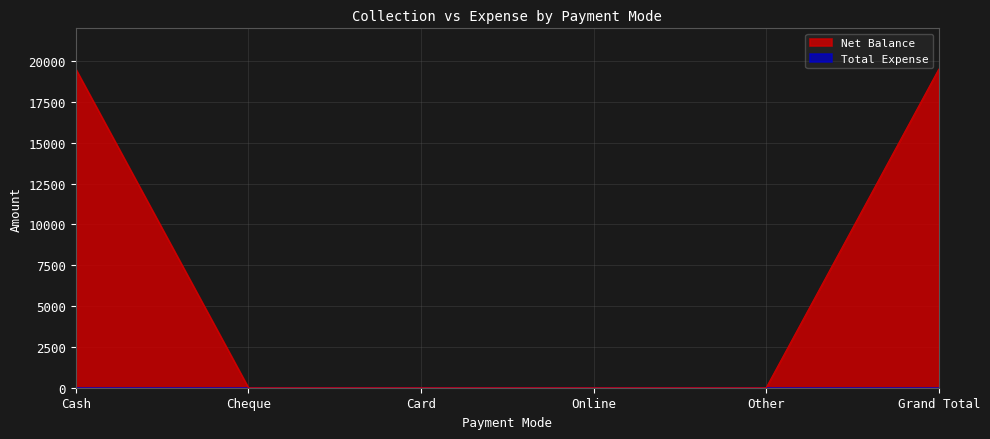

Reading left to right, what are all the values shown in this chart?

19500	0	0	0	0	19500